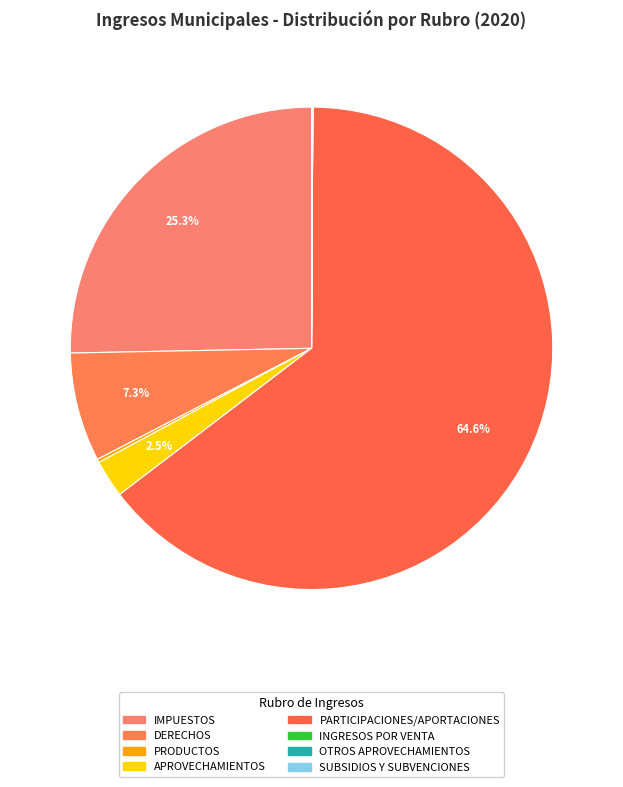

Count the number of slices in the pie.

8